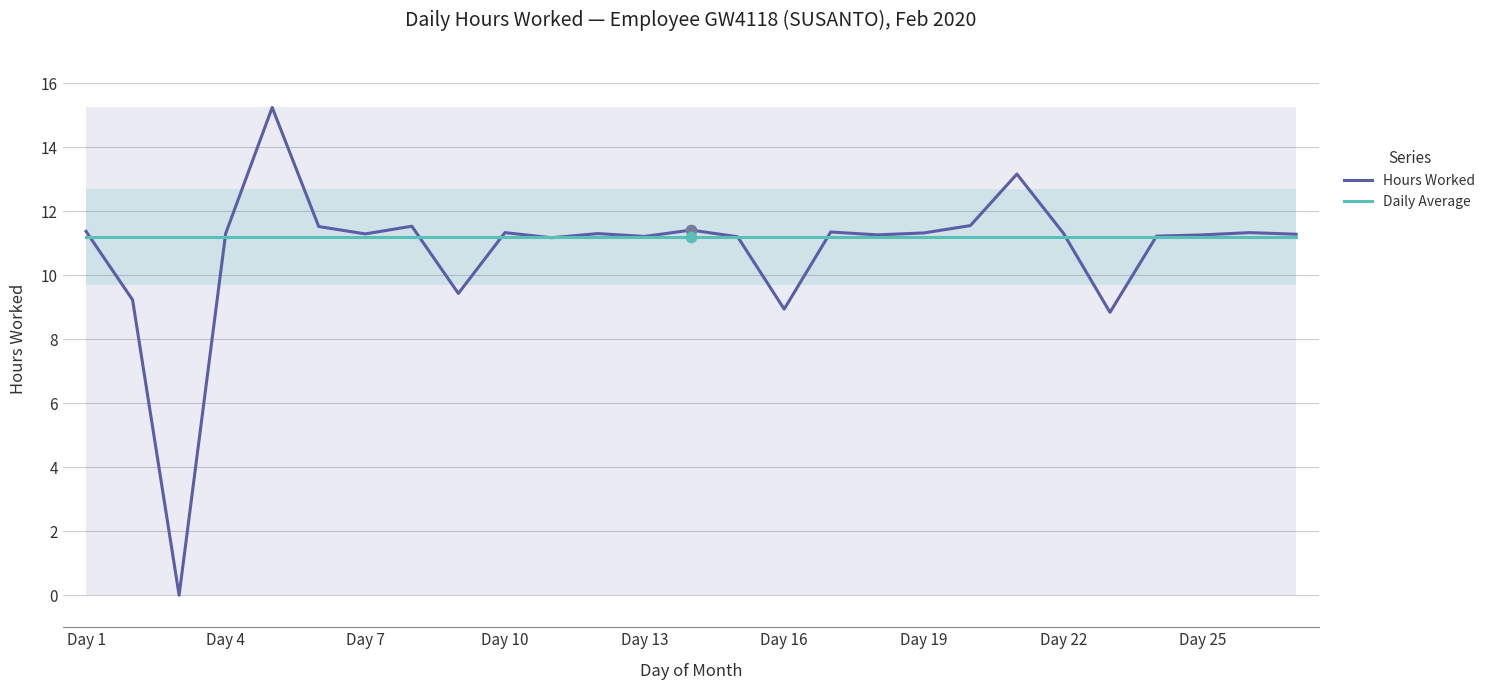

What are all the series names shown in the legend?

Hours Worked, Daily Average